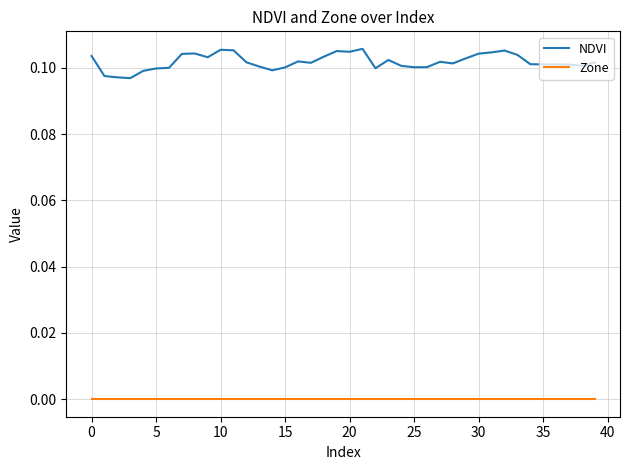

True or false: NDVI and Zone cross at least once.

False